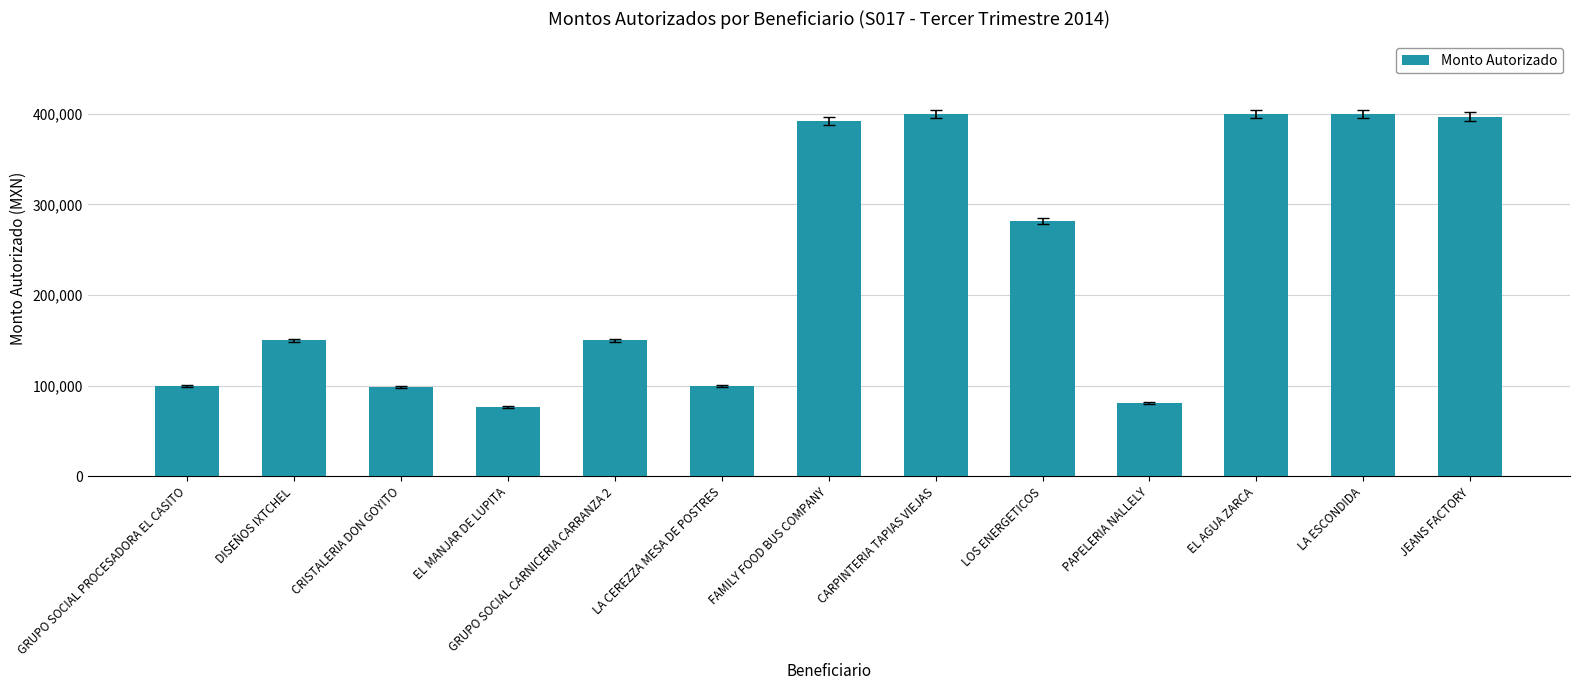

Does the chart contain any negative values?

No